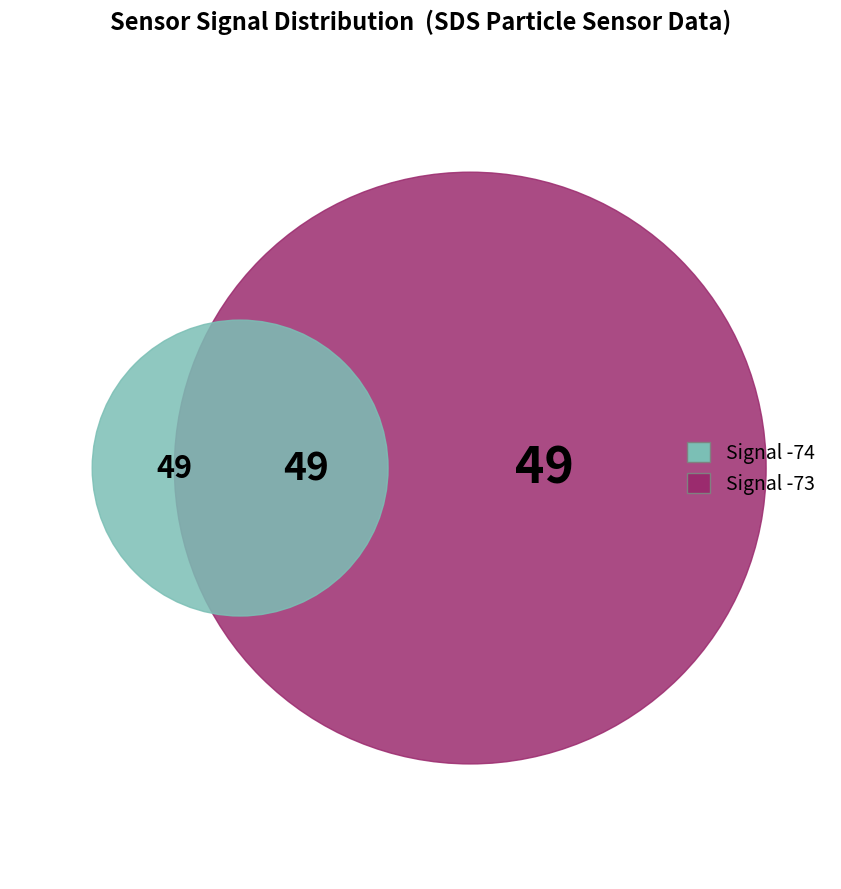

True or false: signal_values accounts for 33% of the total.

True